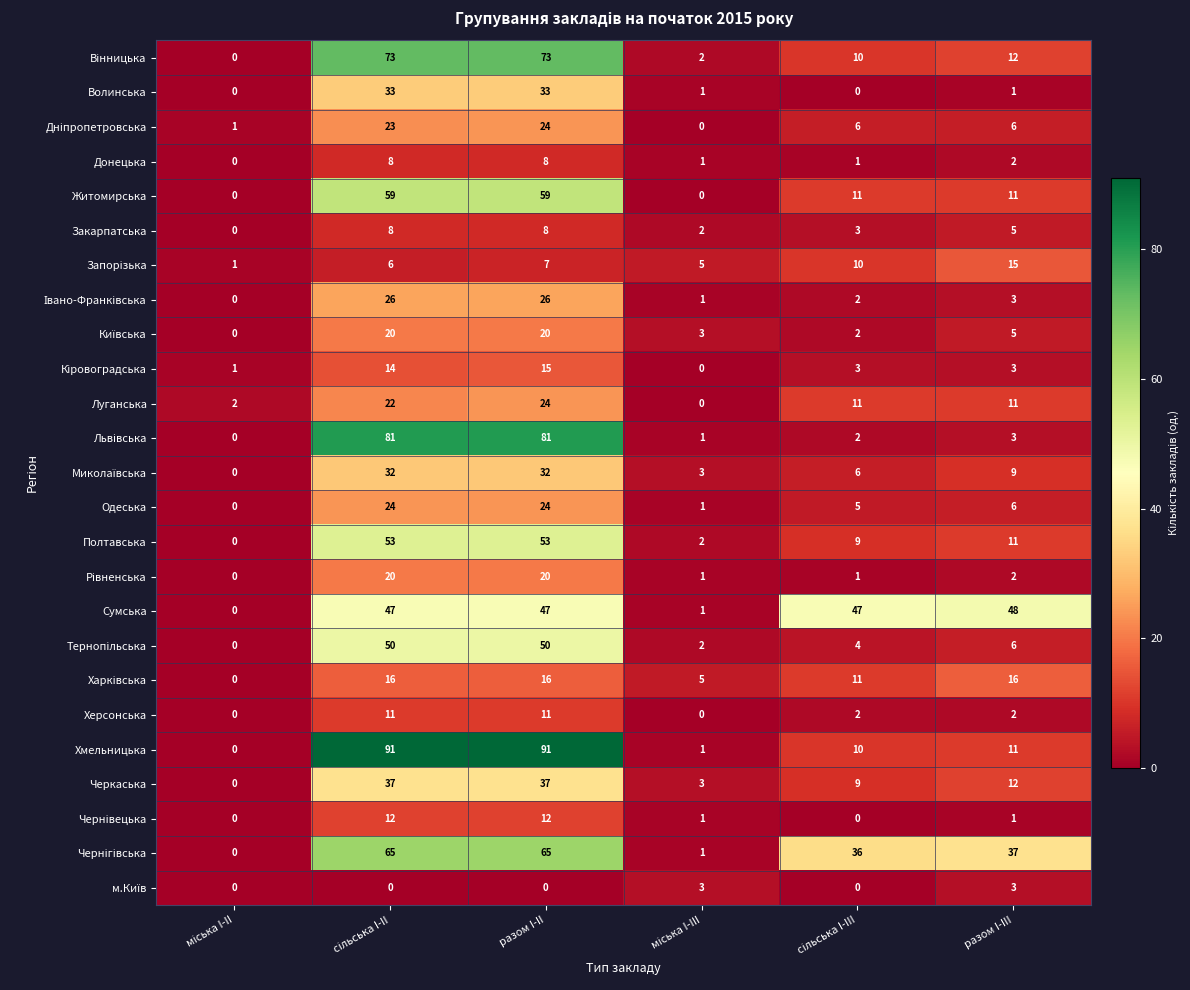

What is the total value across all series at разом I-III?

241